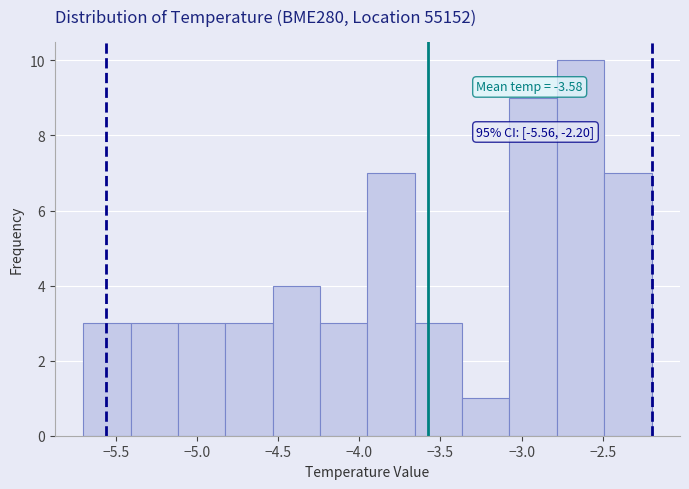

Over which range of the x-axis is the bar tallest?

-2.80 to -2.50